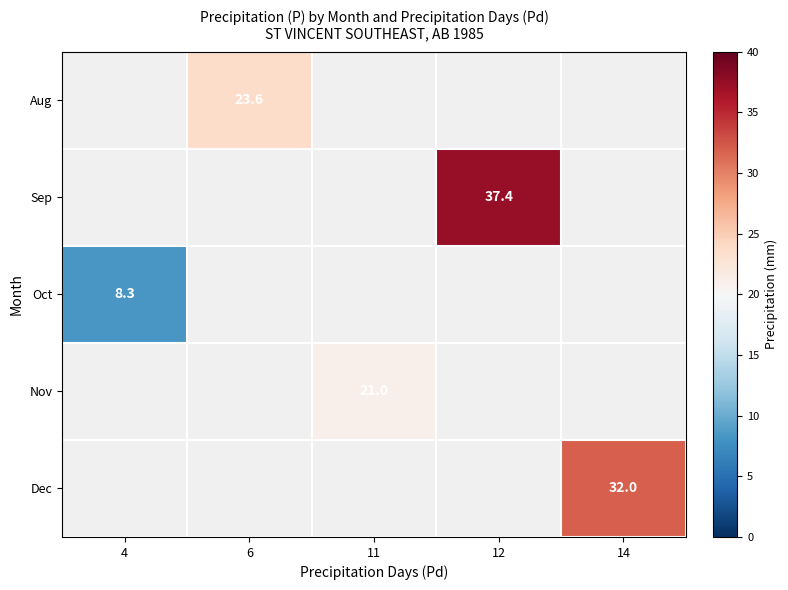

The Dec series shows 32.0 at 14. True or false?

True